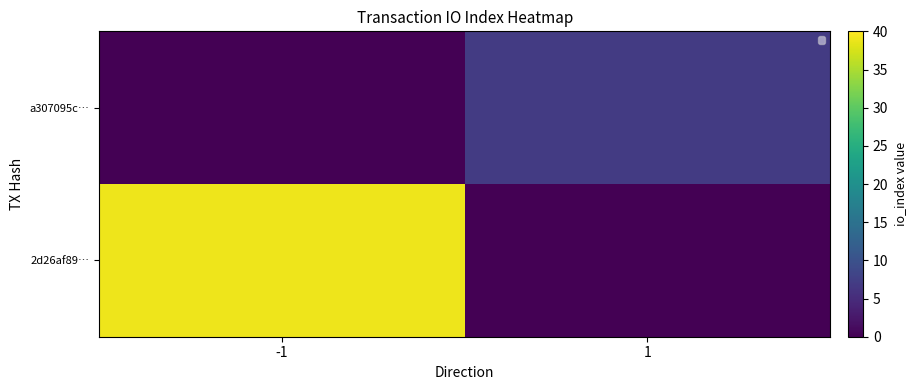

At which category does the chart reach its minimum across all series?

1